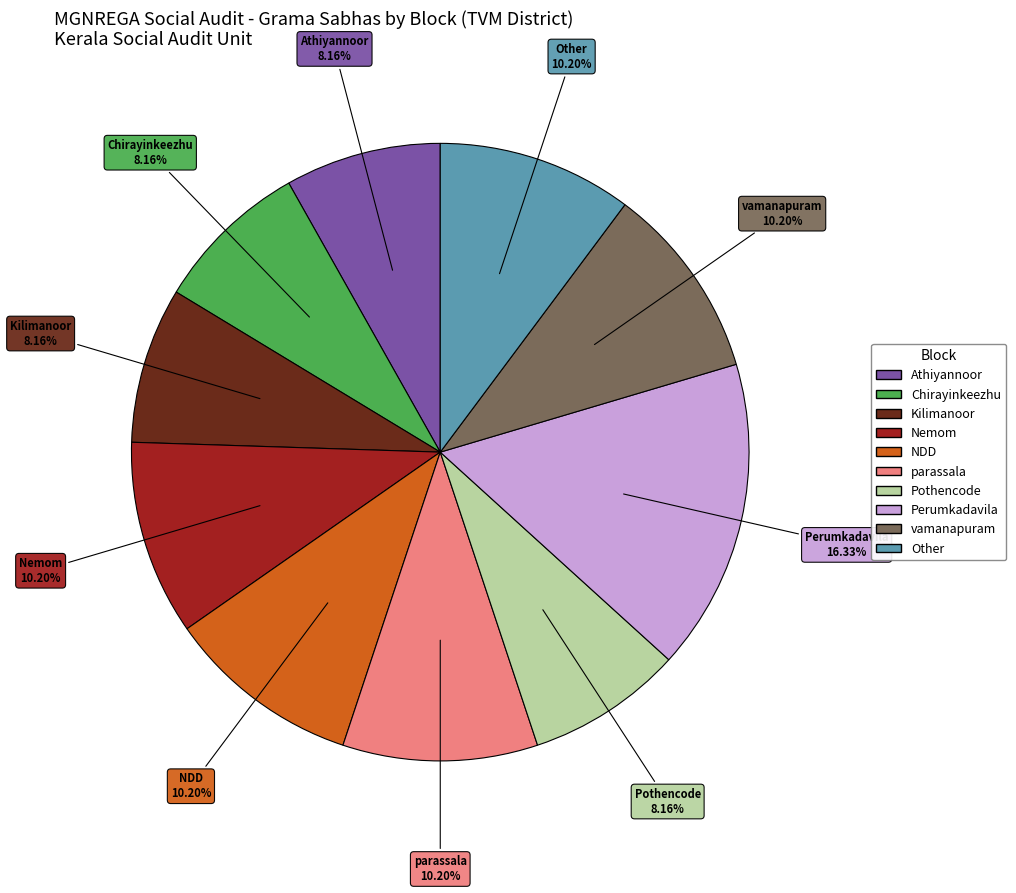

To the nearest percent, what is the combined percentage of Perumkadavila and Other?

27%